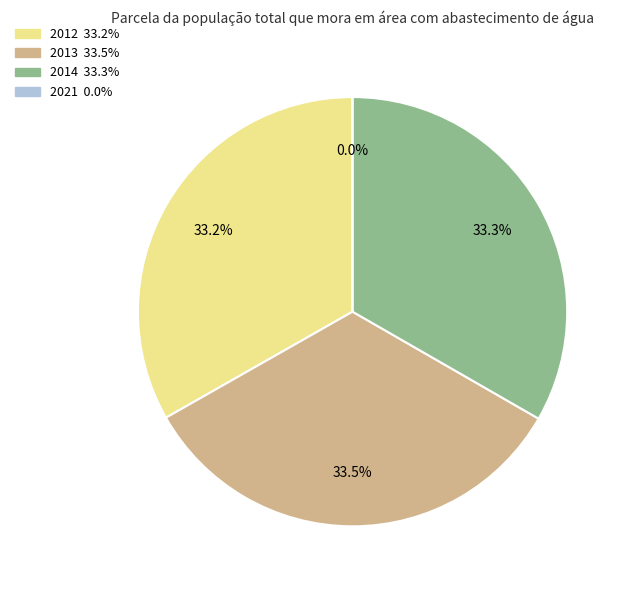

Which slice is the smallest?

2021